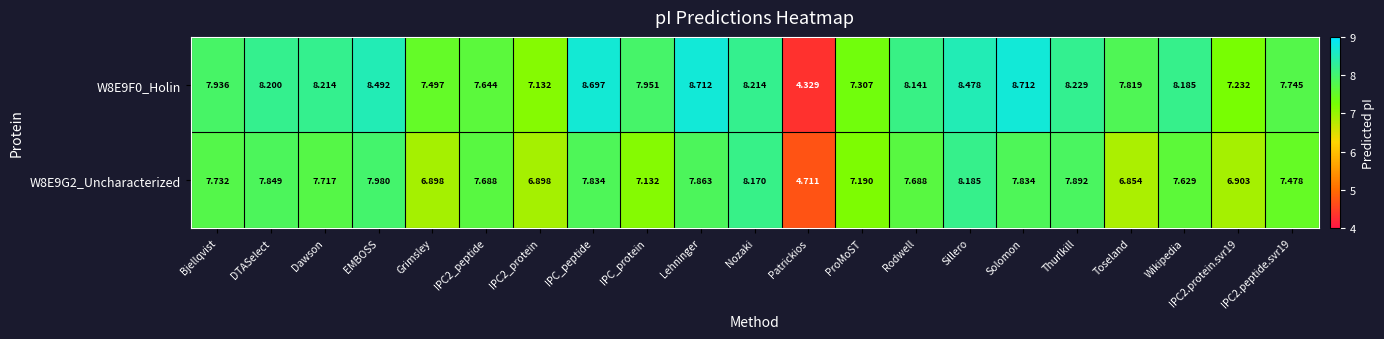

At which label does W8E9G2_Uncharacterized first exceed 7?

Bjellqvist